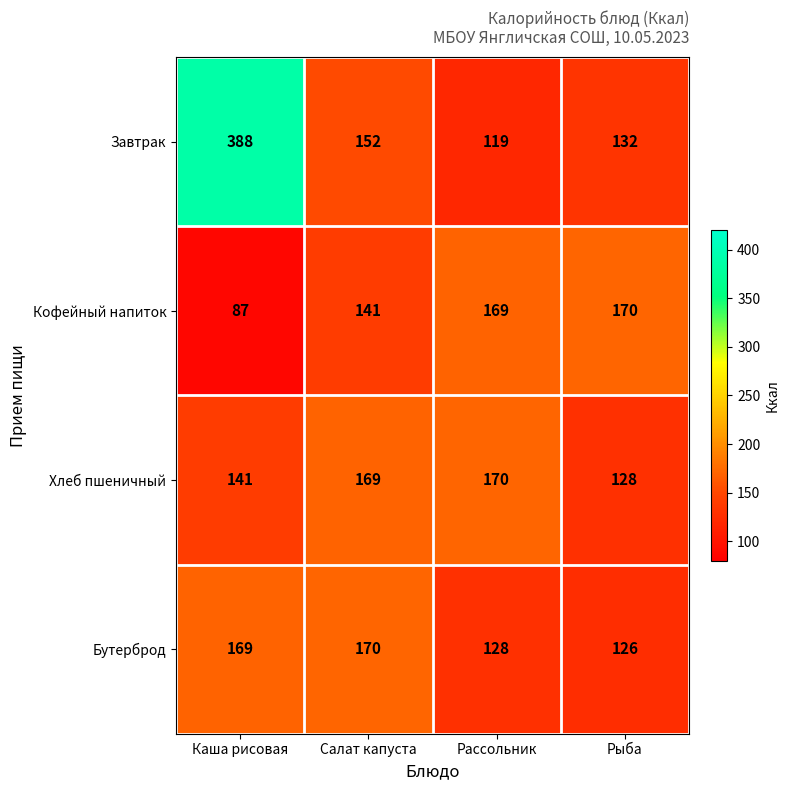

How many categories are shown in the chart?

4